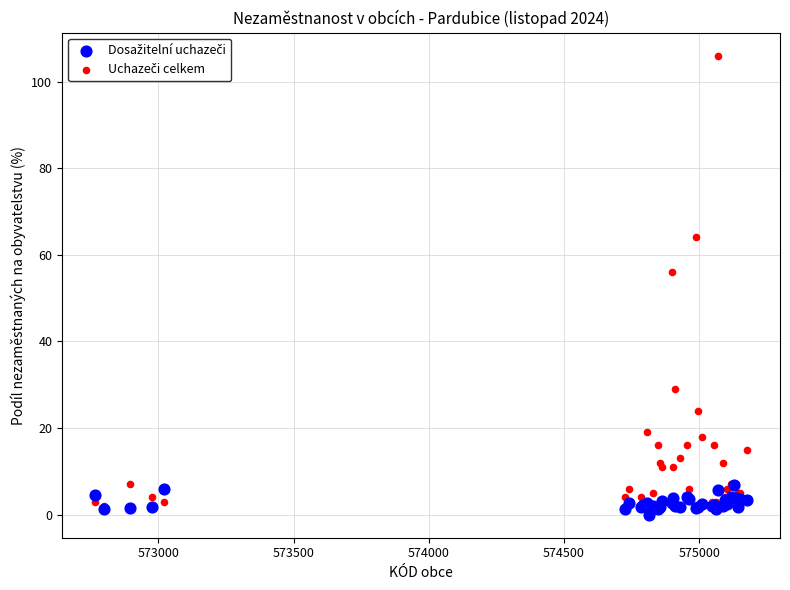

Across all series, what Y value is closest to 53?

56.0